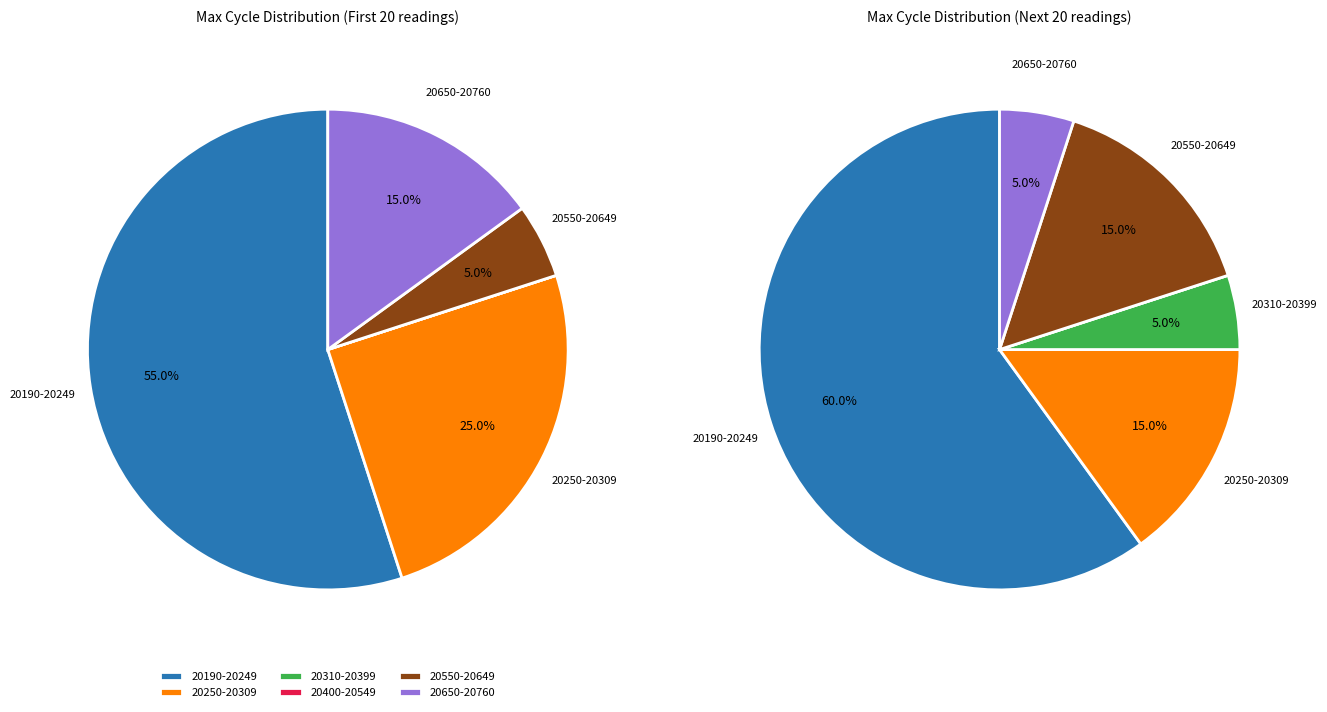

Does 20219 represent more than half of the total?

No